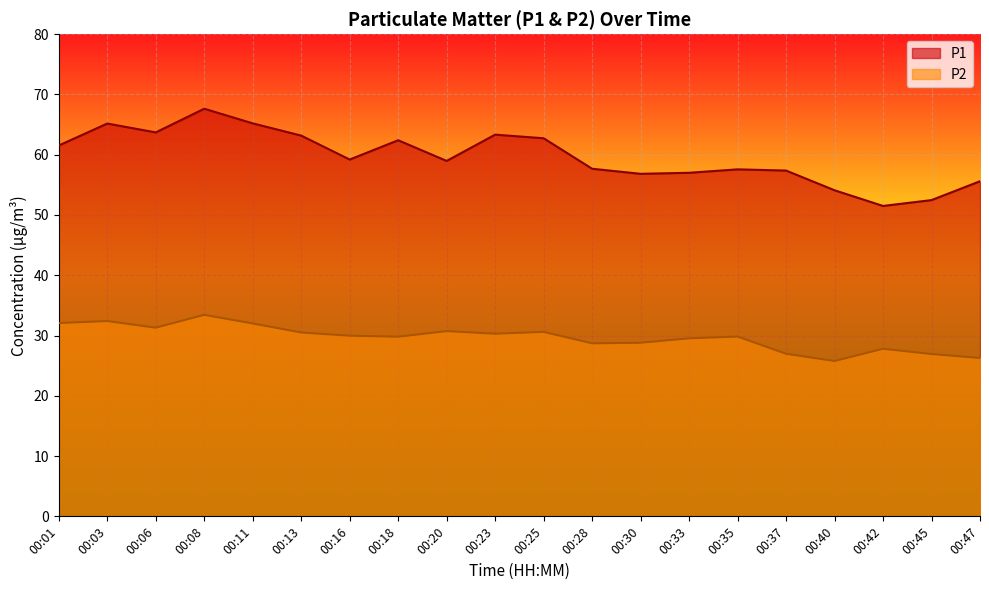

What is the spread (max minus min) of values at 00:45?

25.5